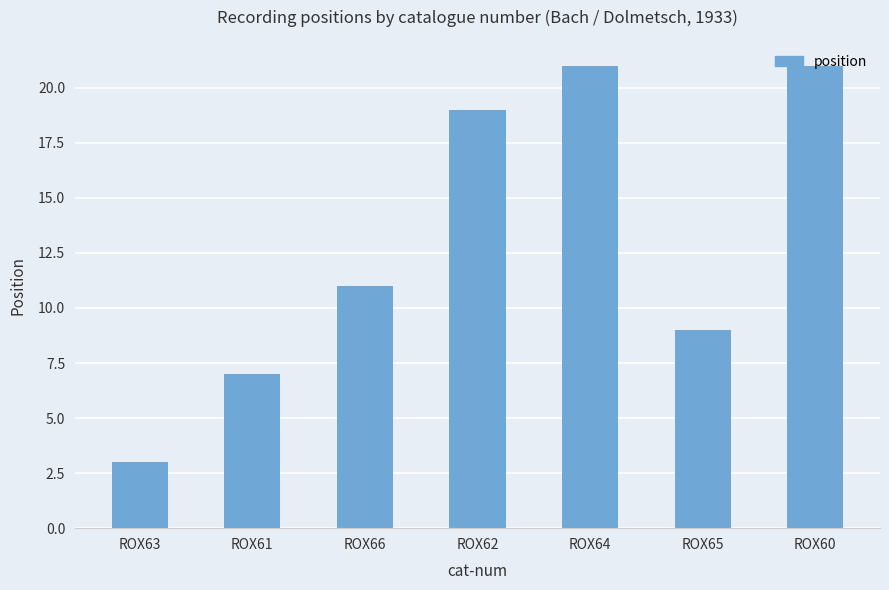

Between ROX64 and ROX61, which is larger?

ROX64